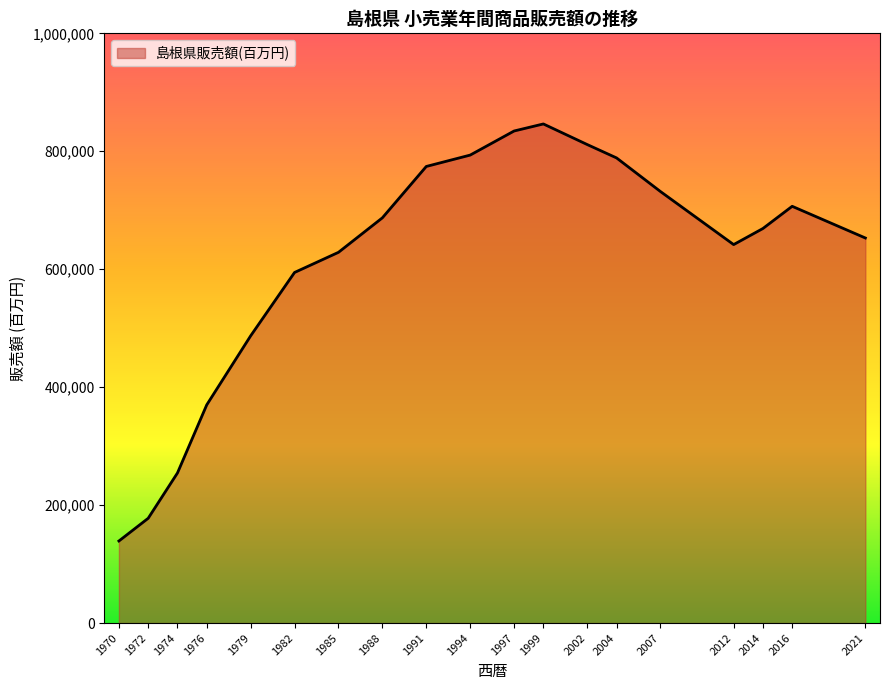

Where is the first local maximum?

1999